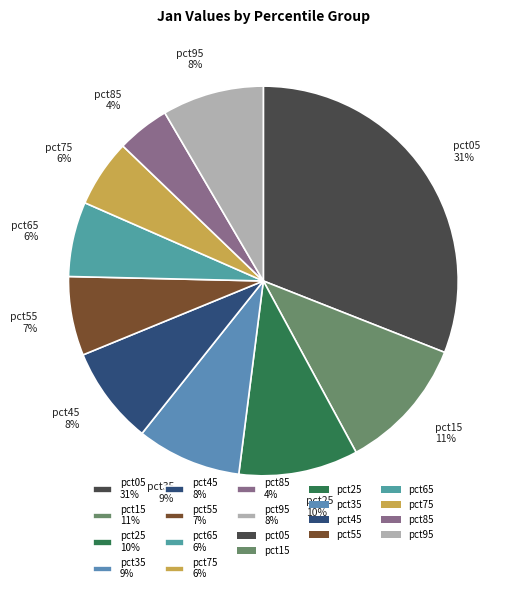

Is there a majority slice in this chart?

No